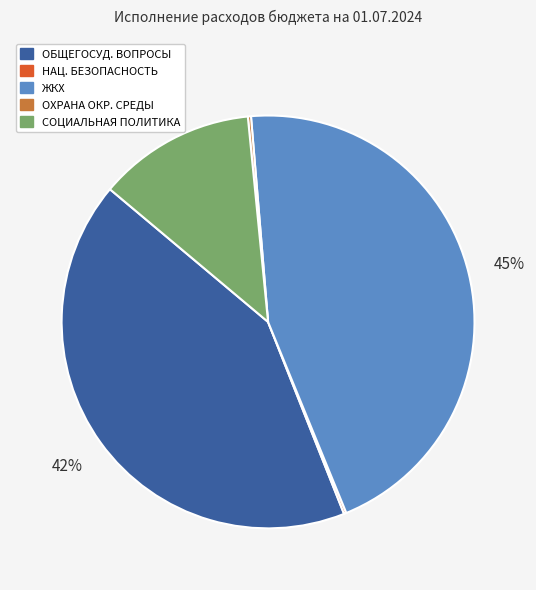

What percentage is the ОБЩЕГОСУД. ВОПРОСЫ slice, to the nearest percent?

42%